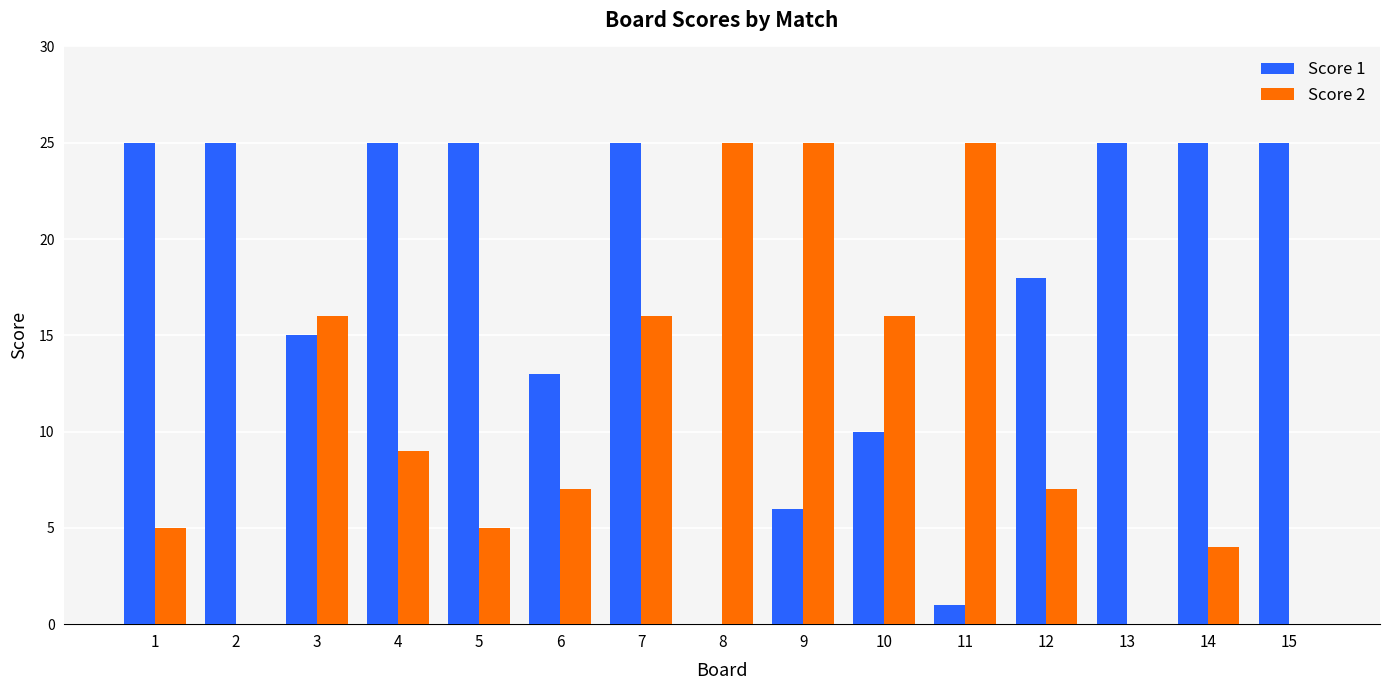

Is the value of Score 1 at 13 greater than the value of Score 2 at 3?

Yes